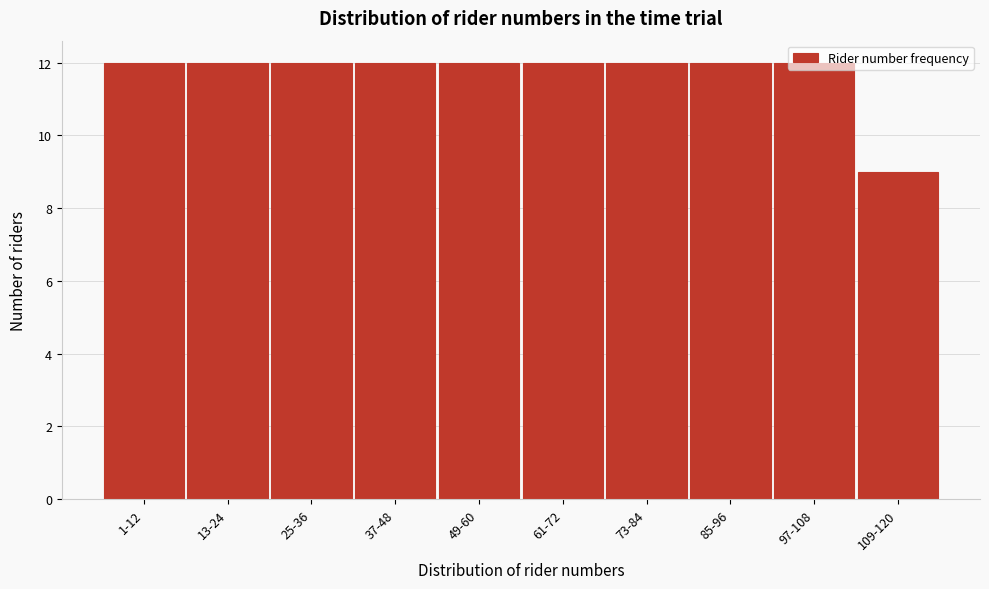

What position from the left is 97-108?

9